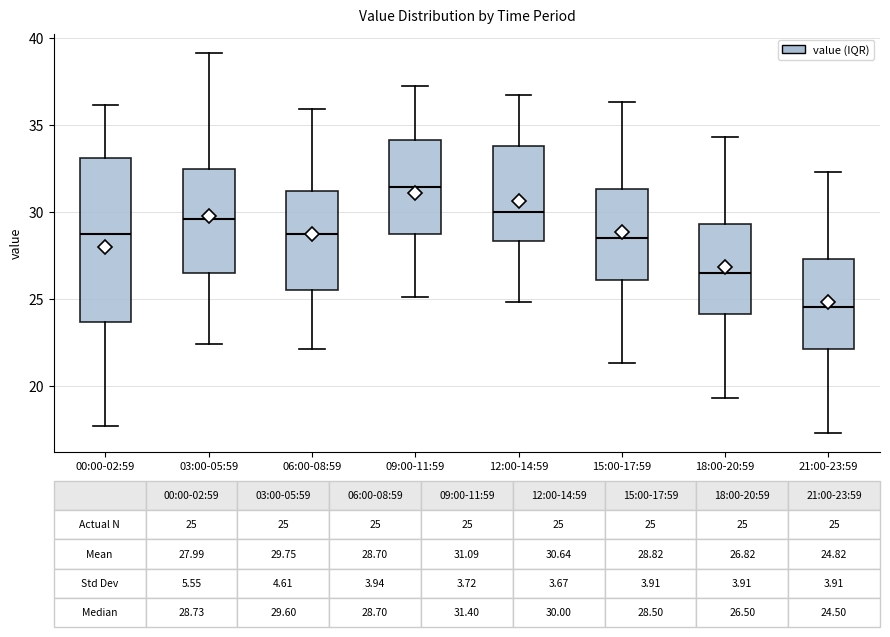

Which box has the lowest median line?

21:00-23:59